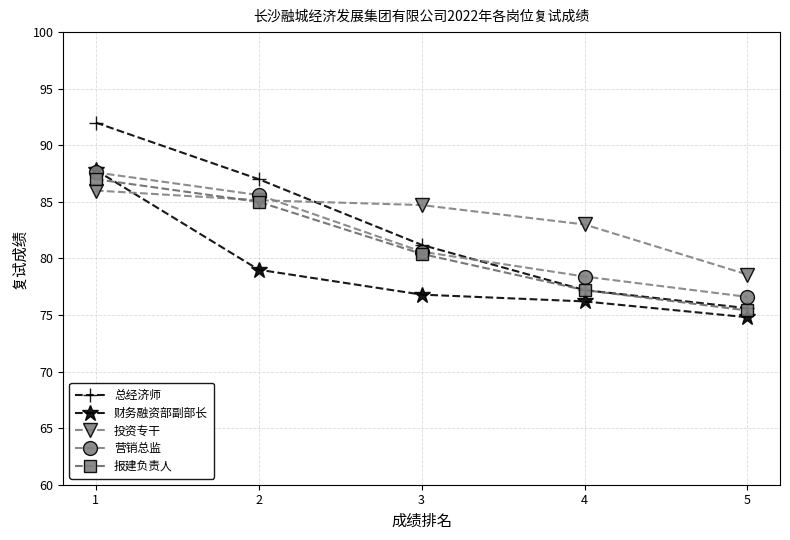

Which series has the widest spread of values?

总经济师